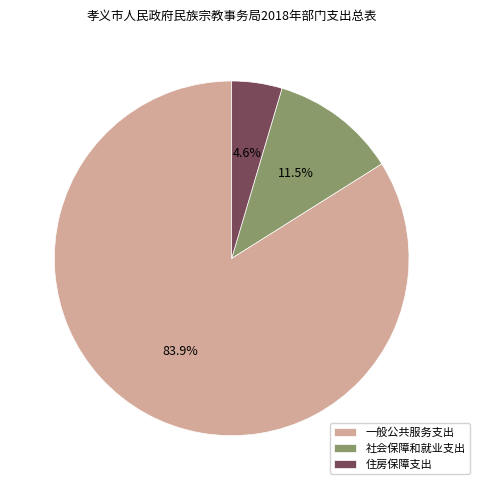

Approximately how many times larger is the value at 一般公共服务支出 compared to 社会保障和就业支出?

7.3